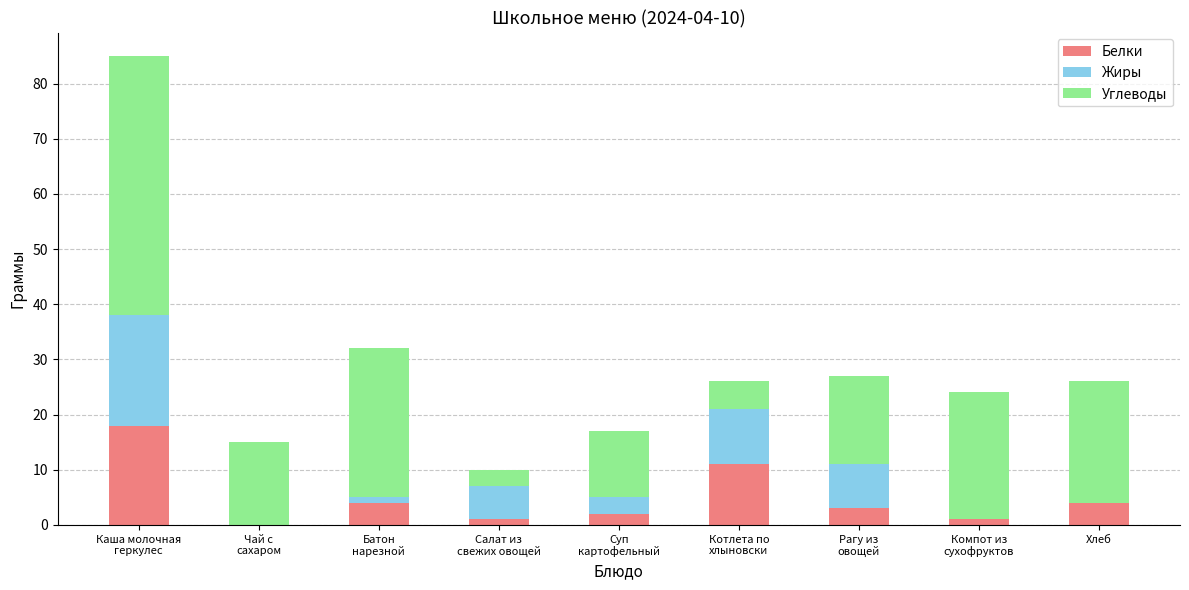

What is the total value across all series at Хлеб?

26